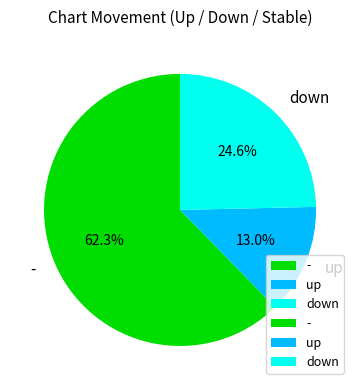

Which category has the biggest portion of the pie?

-